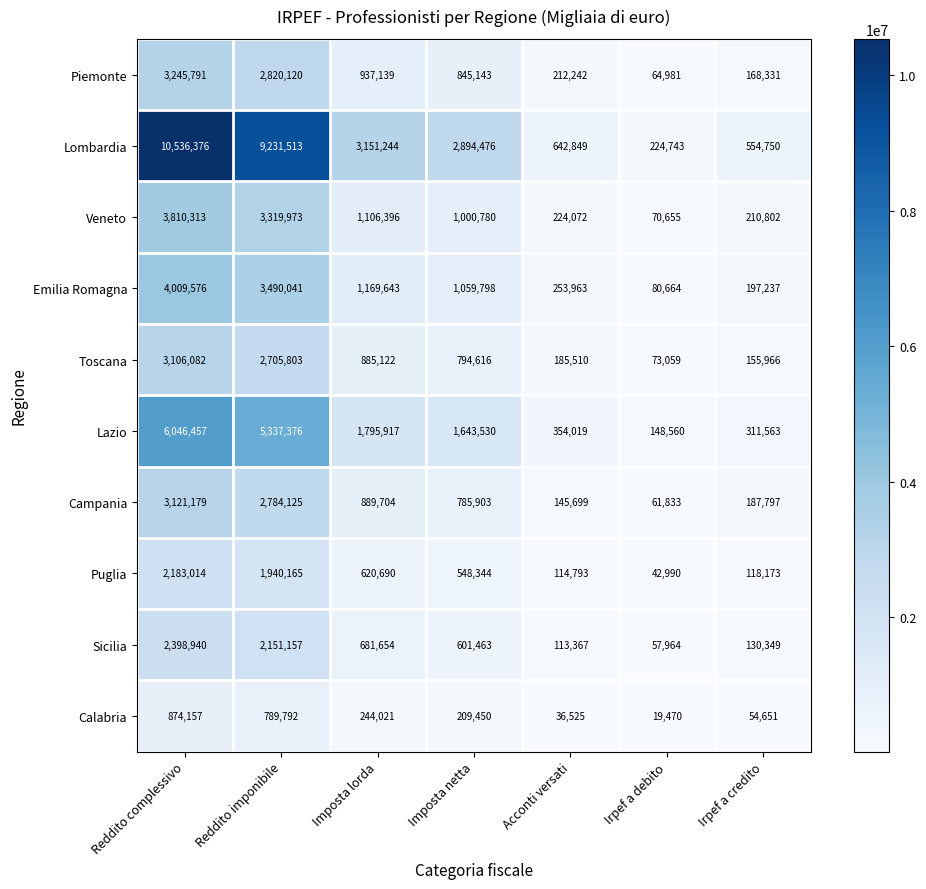

What is the total value across all series at Reddito complessivo?

39331885